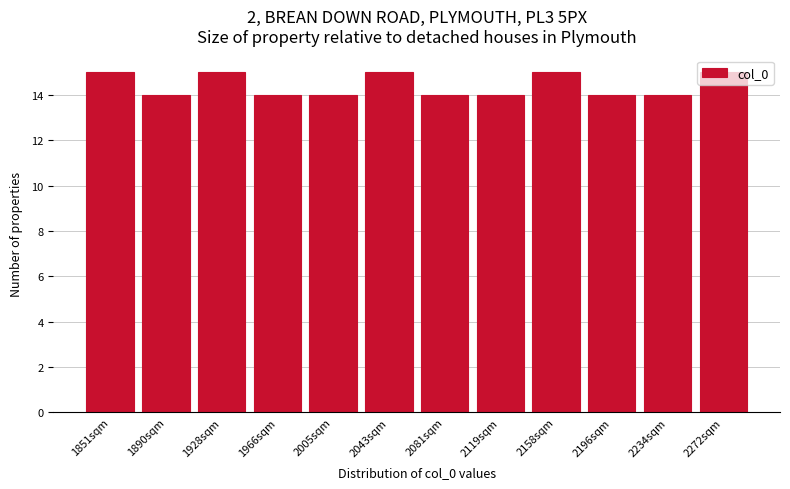

What is the label of the 4th bar from the left?

1966sqm